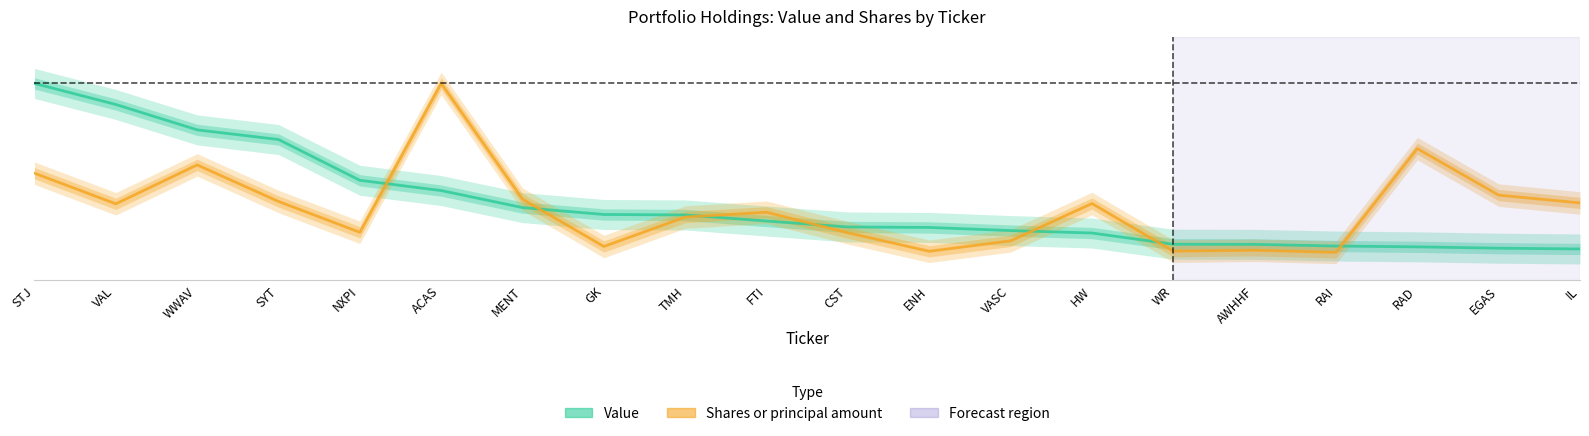

What is the sum of all Value values?

7.1